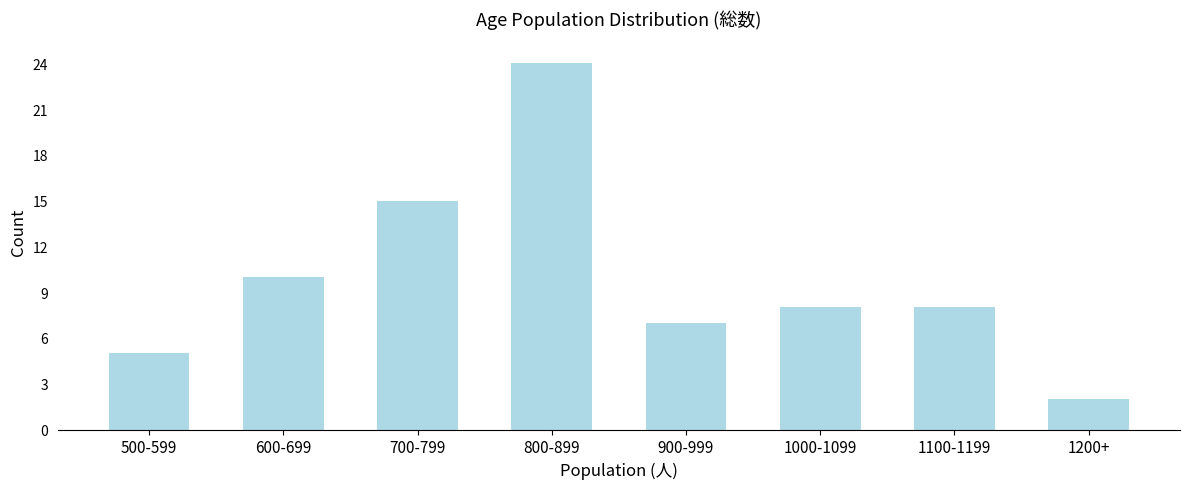

Reading right to left, what are all the values shown in this chart?

1200+=2	1100-1199=8	1000-1099=8	900-999=7	800-899=24	700-799=15	600-699=10	500-599=5